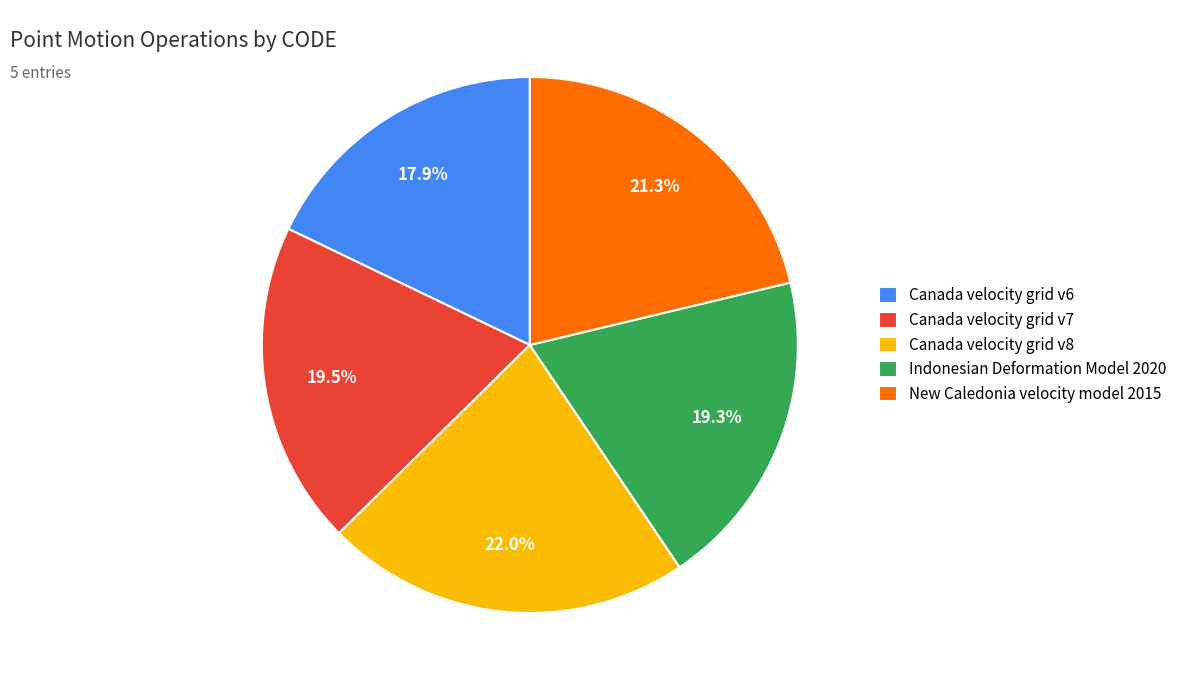

The Canada velocity grid v6 slice represents 18% of the pie. True or false?

True